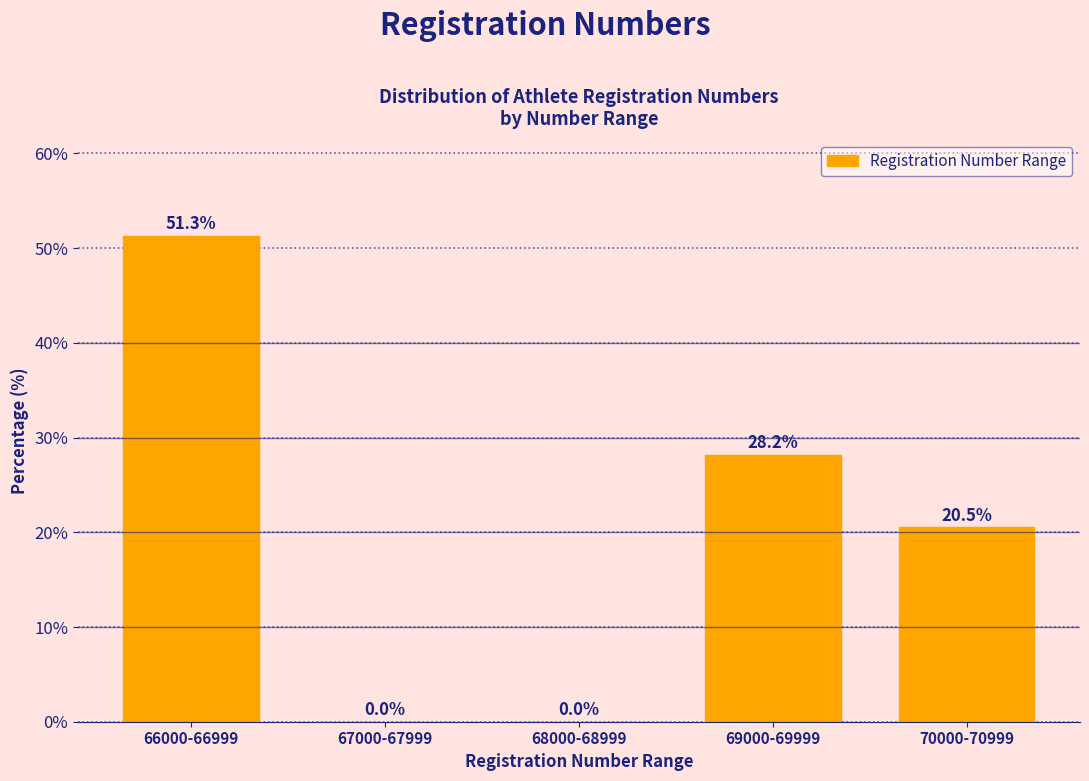

Reading left to right, what are all the values shown in this chart?

66000-66999=51.3	67000-67999=0.0	68000-68999=0.0	69000-69999=28.2	70000-70999=20.5